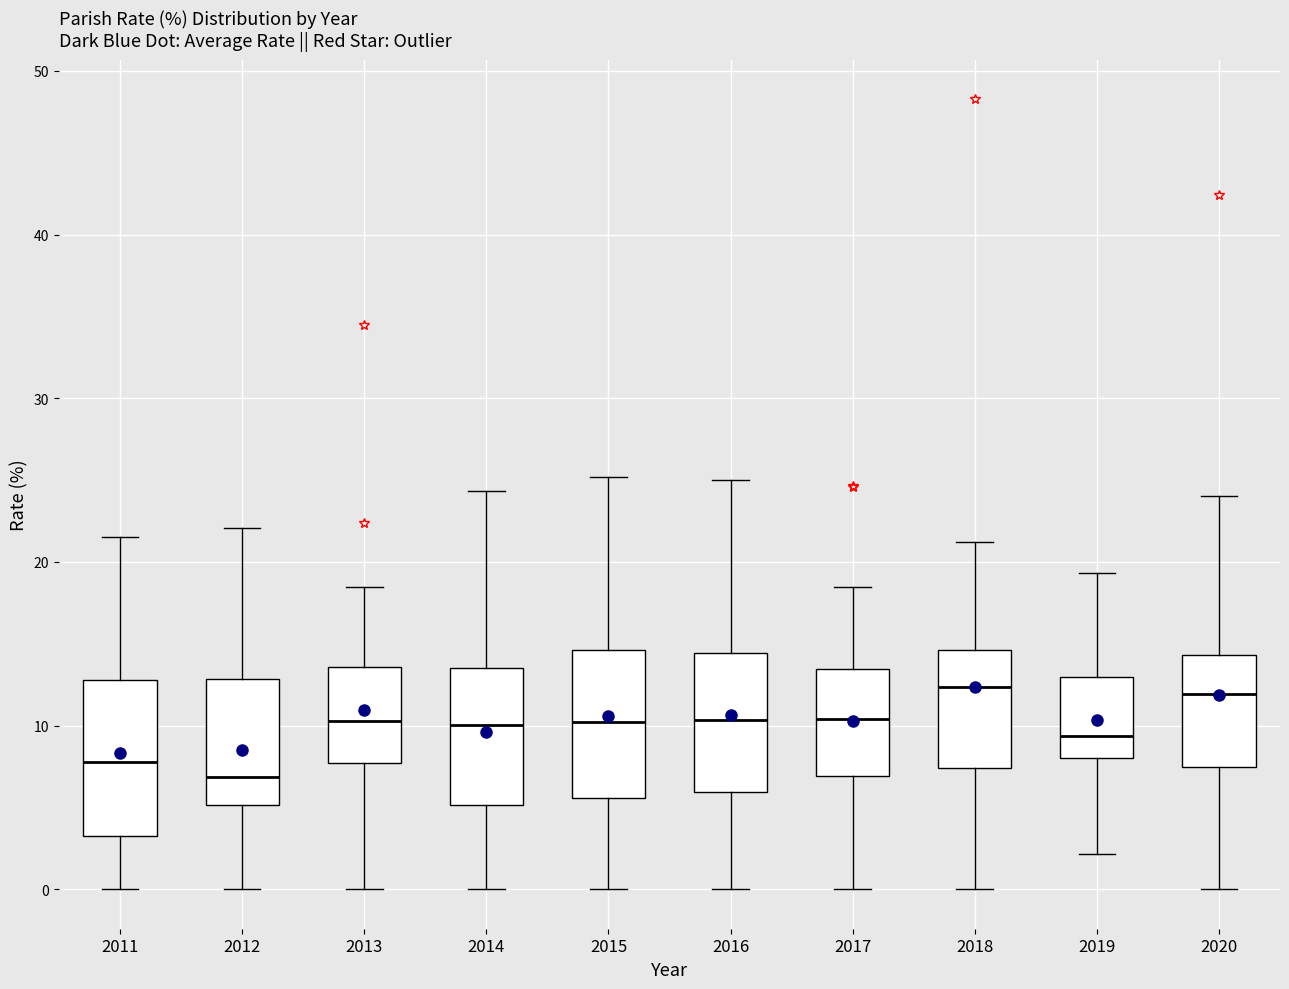

Where does the upper whisker of the box at x = 2018 end on the y-axis? The values are not printed on the chart, so give them approximately, as read against the axis.

21